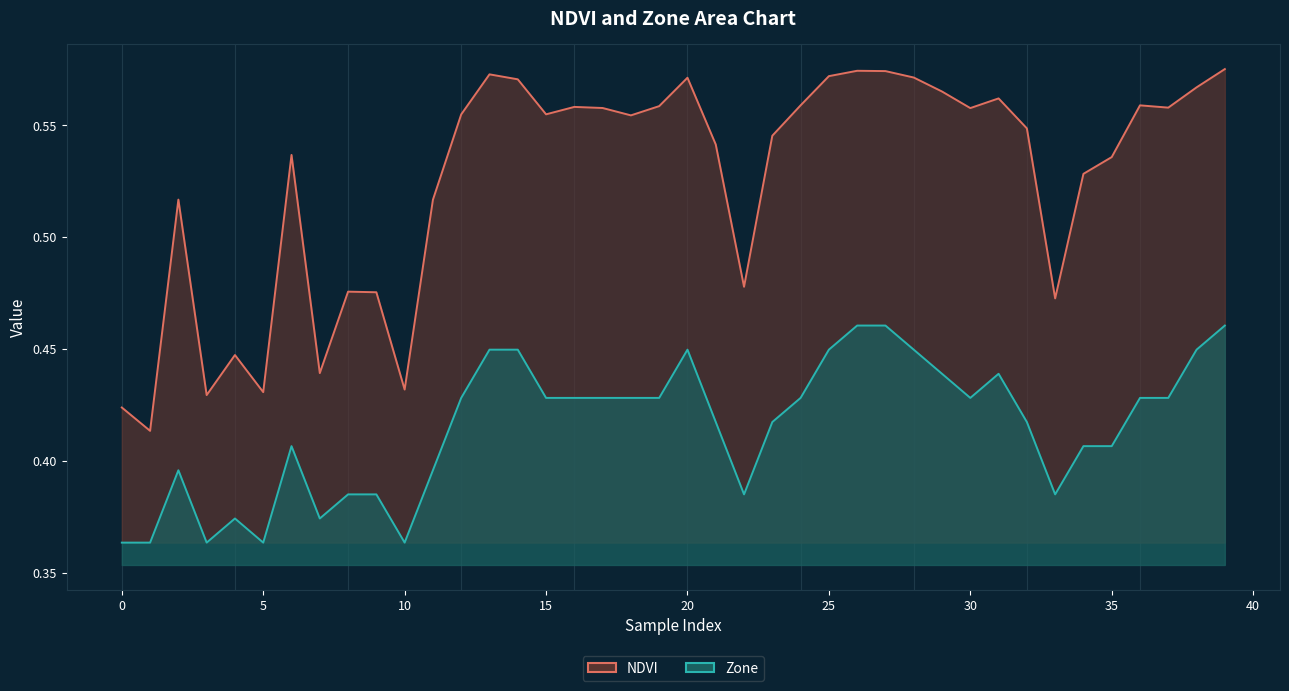

Which series has the widest spread of values?

NDVI line